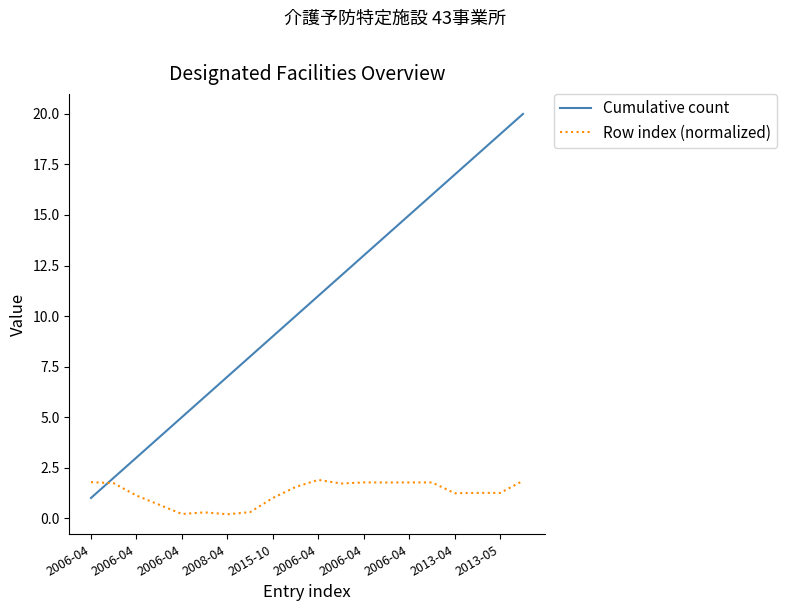

True or false: Cumulative count and Row index (normalized) cross at least once.

True